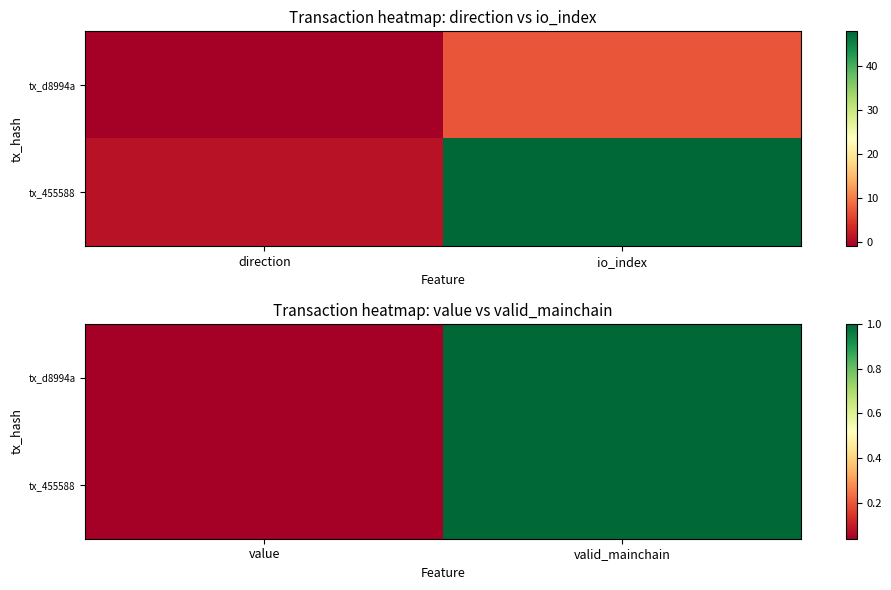

Between value and valid_mainchain, which is larger?

valid_mainchain